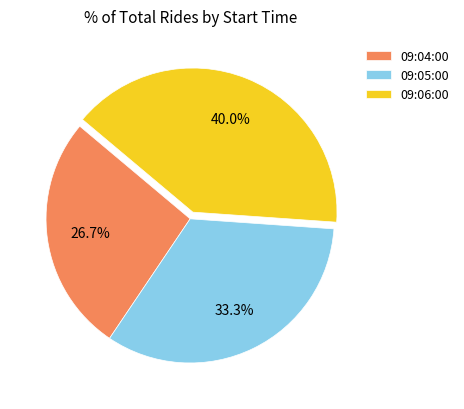

Count the number of slices in the pie.

3